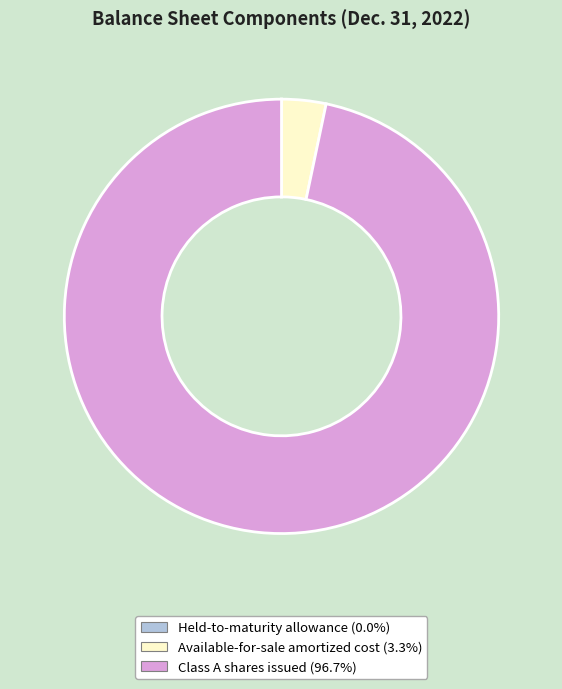

Which category accounts for the majority?

Class A shares issued